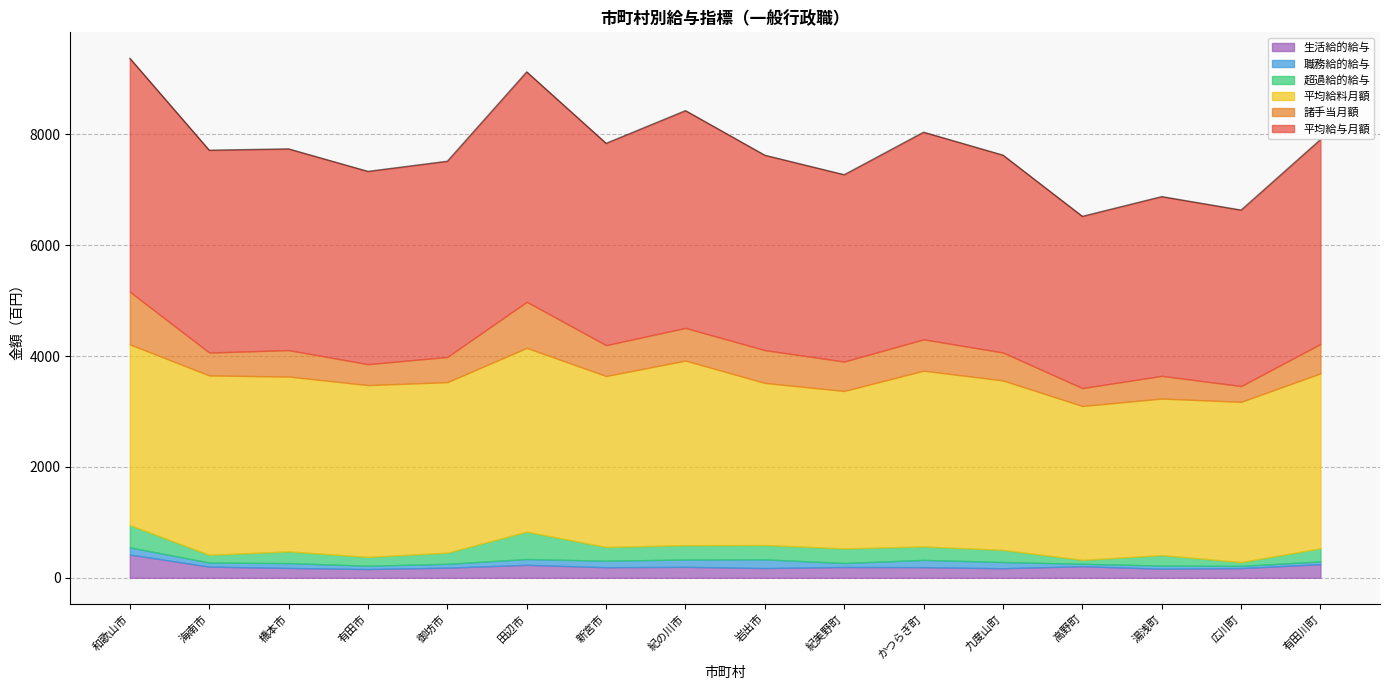

What is the sum of all 生活給的給与 values?

3294